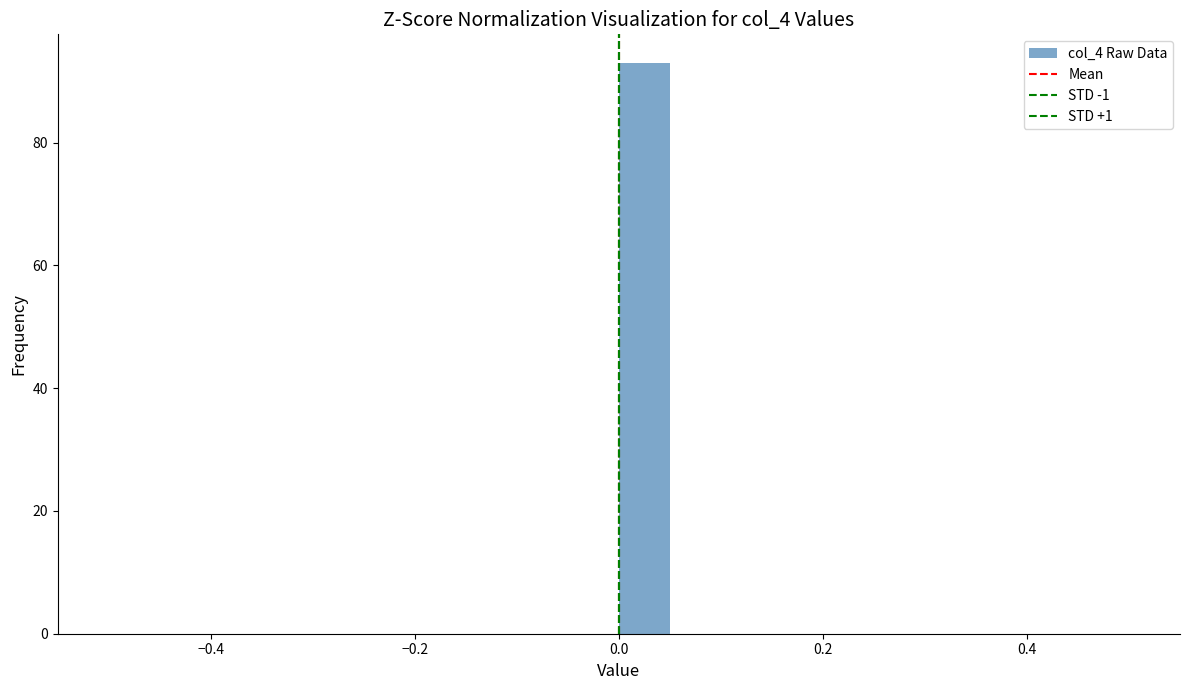

Read against the x-axis, roughly where is the centre of the tallest bar?

0.02